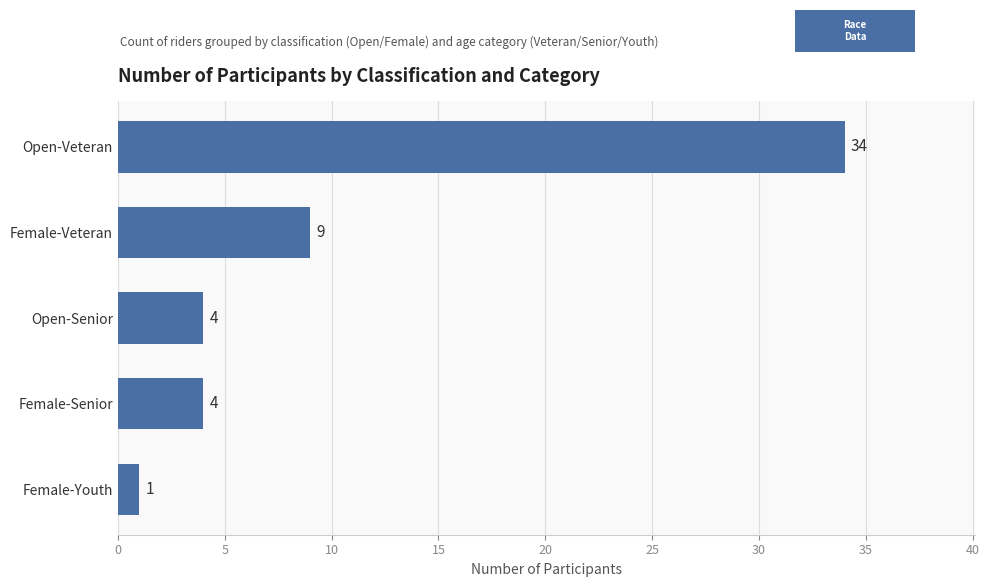

Which has a higher value, Open-Senior or Open-Veteran?

Open-Veteran